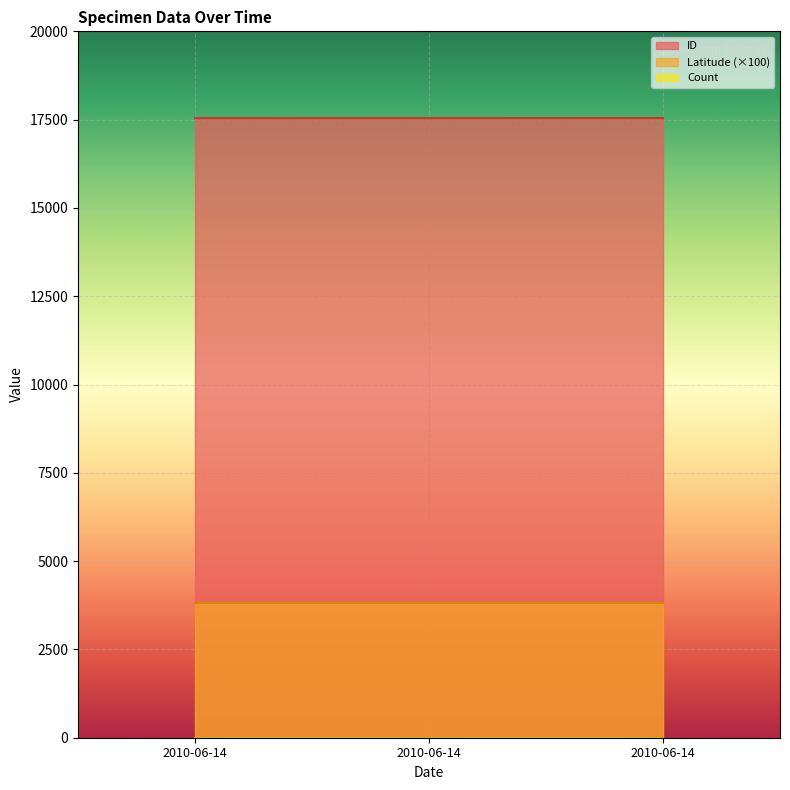

At how many categories does at least one series exceed 10512?

3